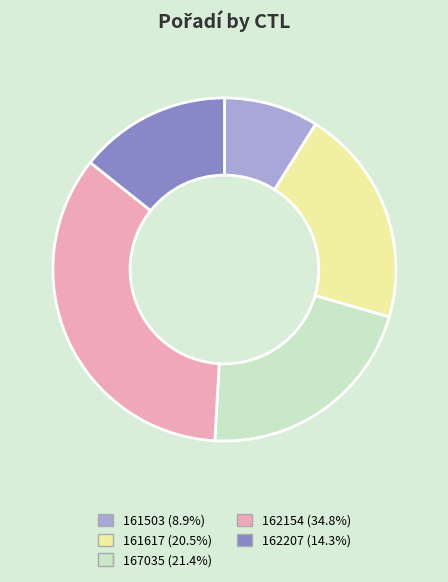

Approximately how many times larger is the value at 162154 (34.8%) compared to 161503 (8.9%)?

3.9